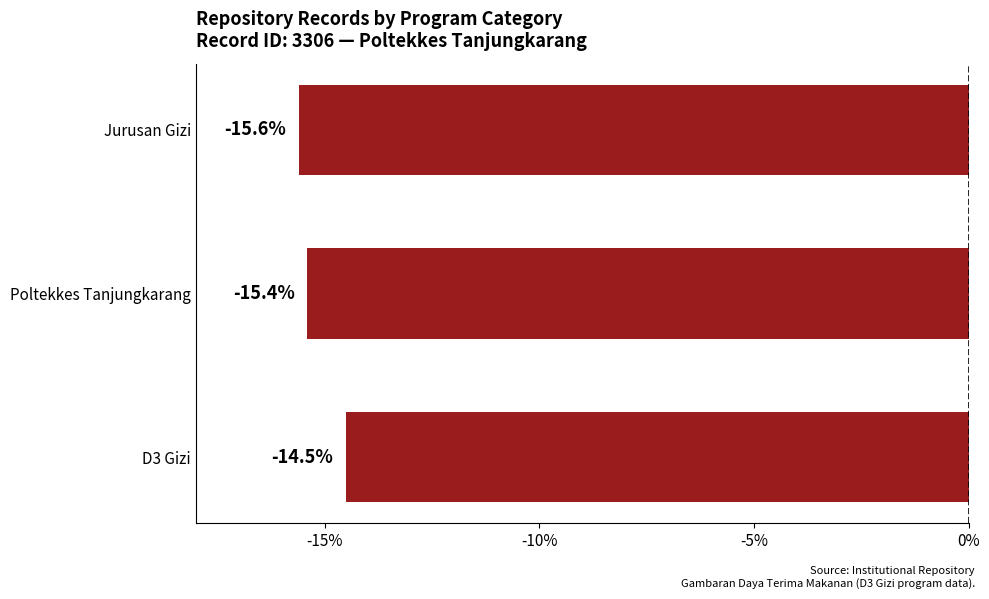

What is the change in value from D3 Gizi to Jurusan Gizi?

-1.1